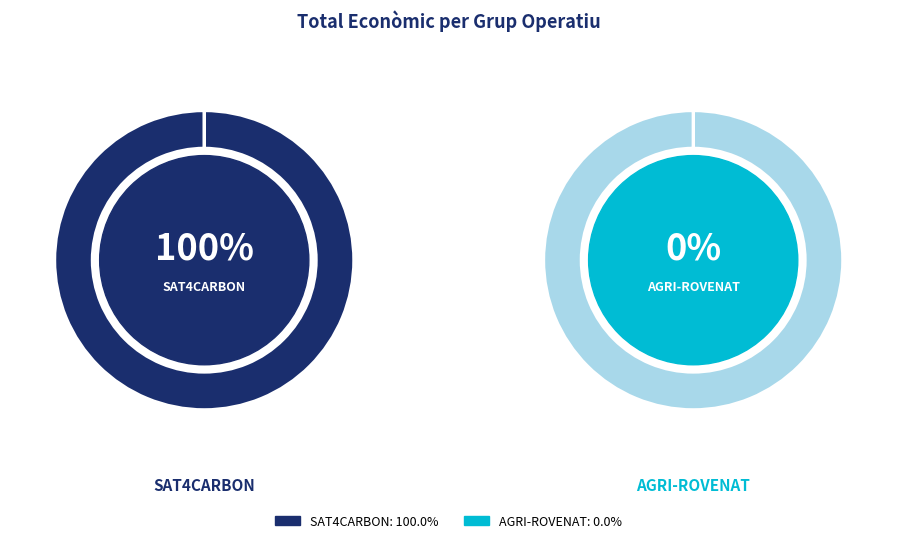

To the nearest percent, what is the difference between the largest and smallest slice percentages?

100%